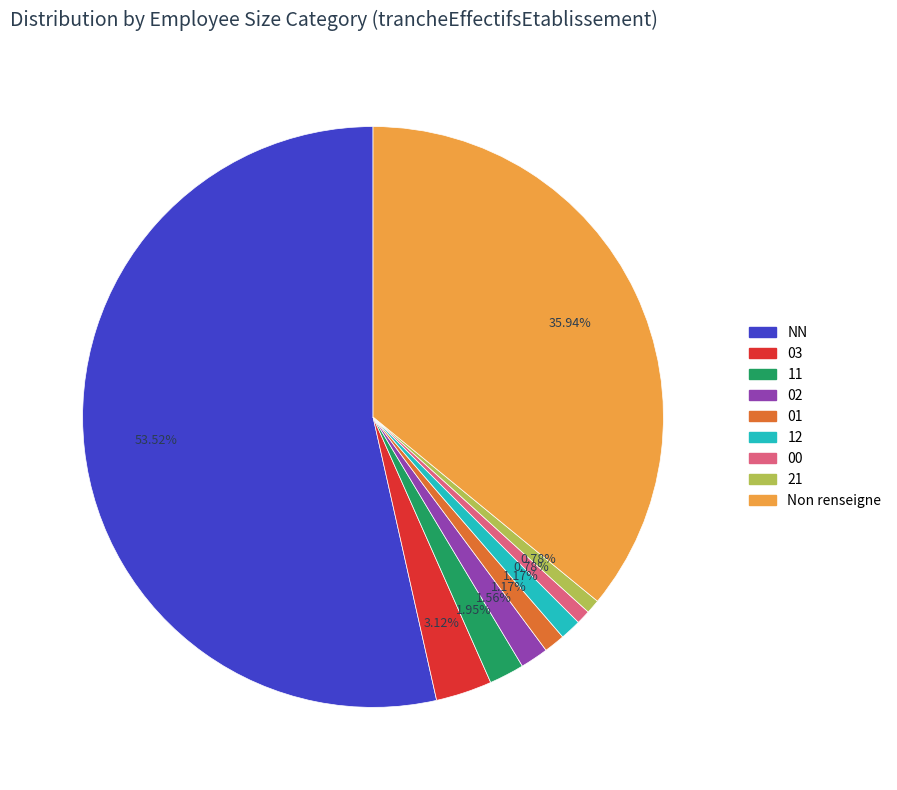

Is there any slice that represents more than half of the pie?

Yes